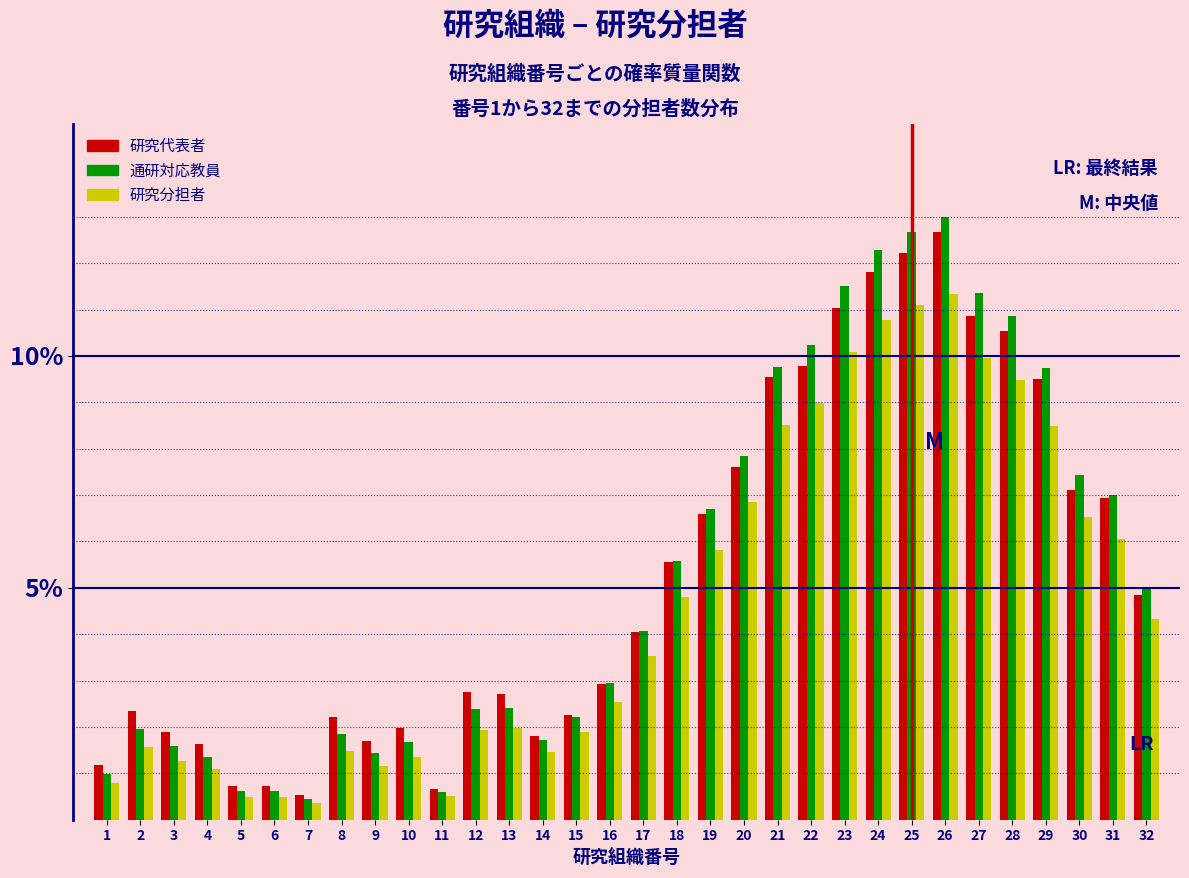

At which category is the sum across all series the highest?

26